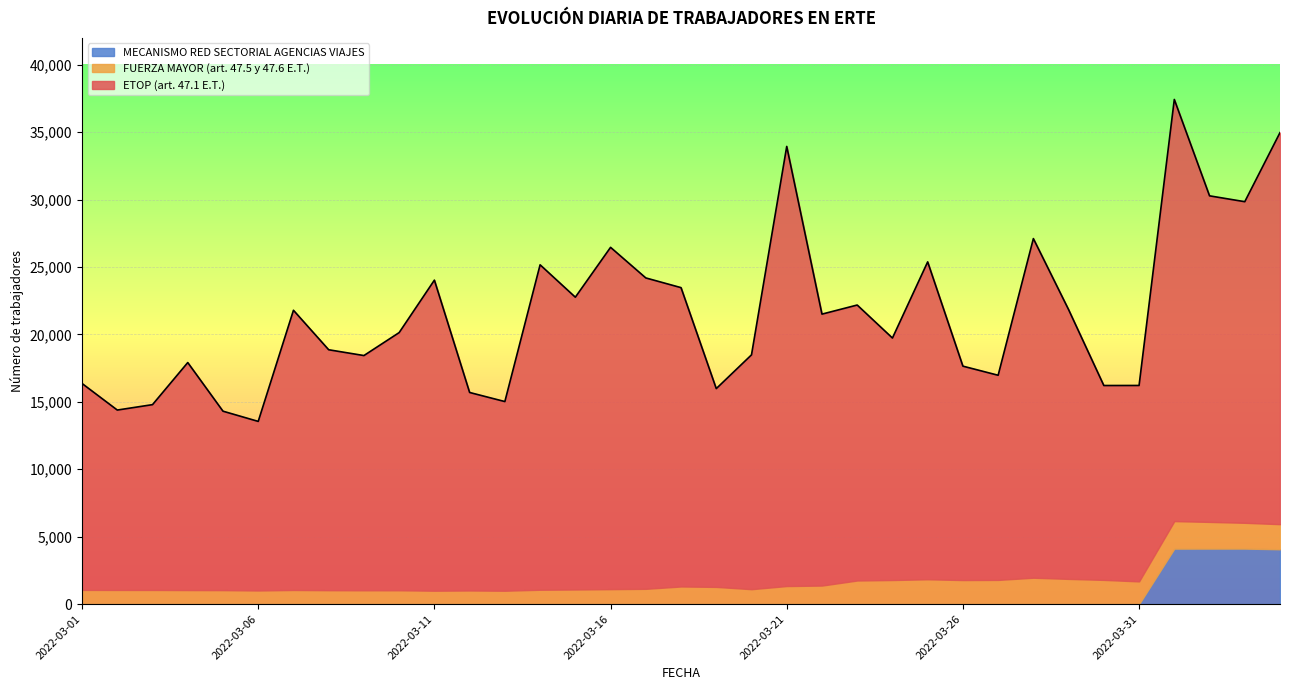

What position from the left is 2022-03-26?

26